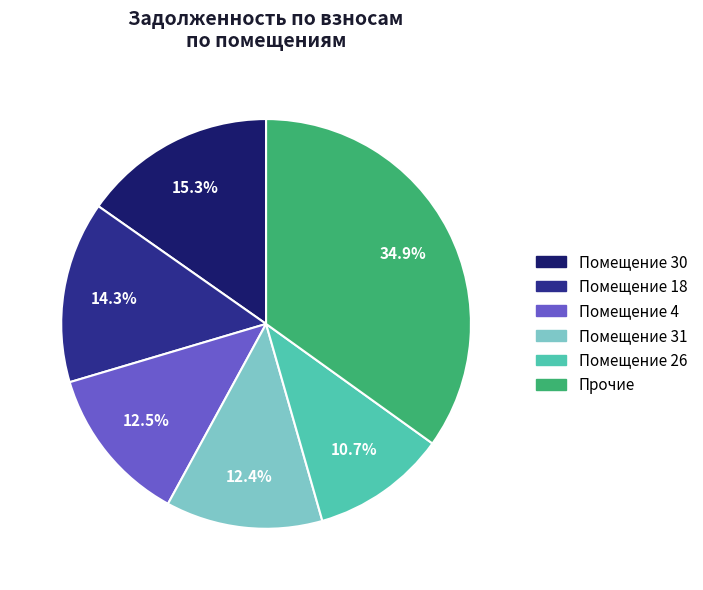

Does any single category account for the majority?

No